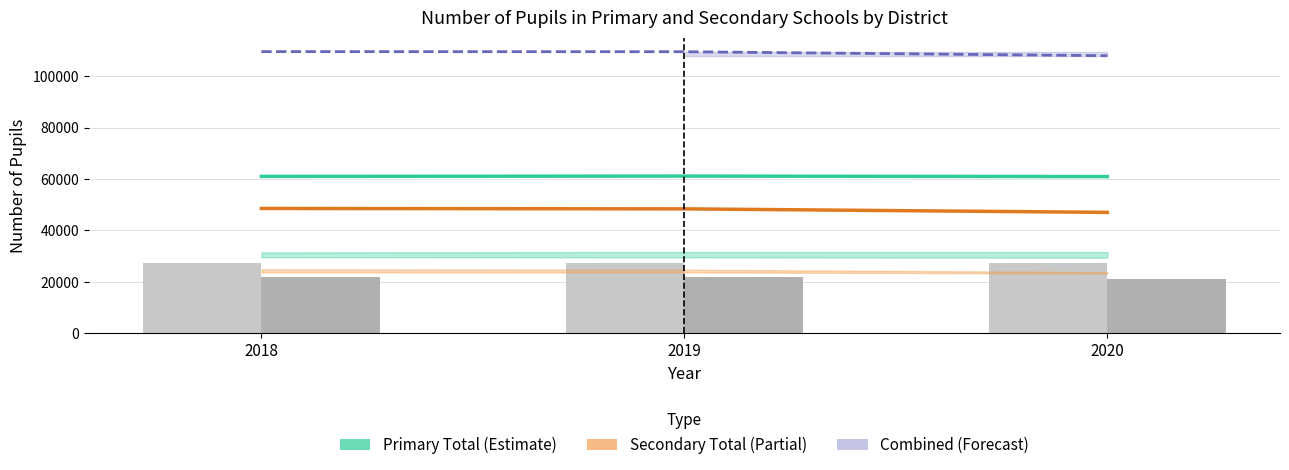

At which label is Secondary Total closest to 47785?

2019